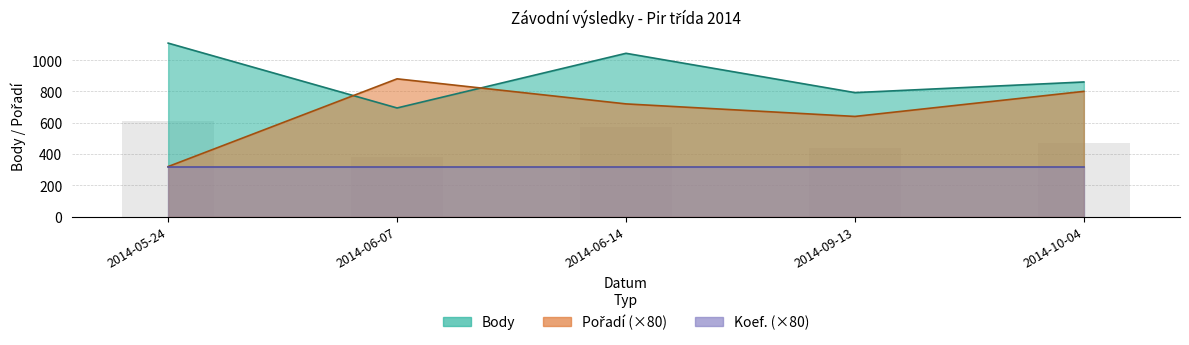

Where is Body nearest to the value 901?

2014-10-04